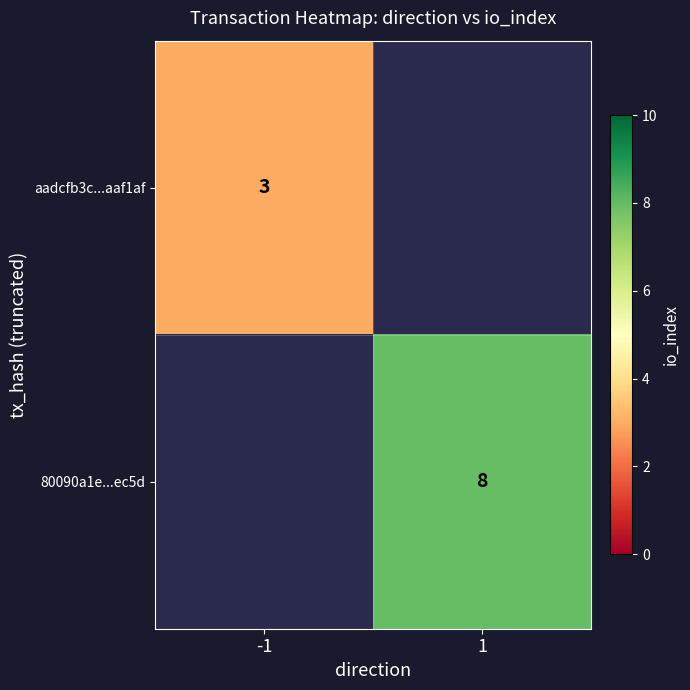

Is the value of aadcfb3c...aaf1af at -1 greater than the value of 80090a1e...ec5d at 1?

No